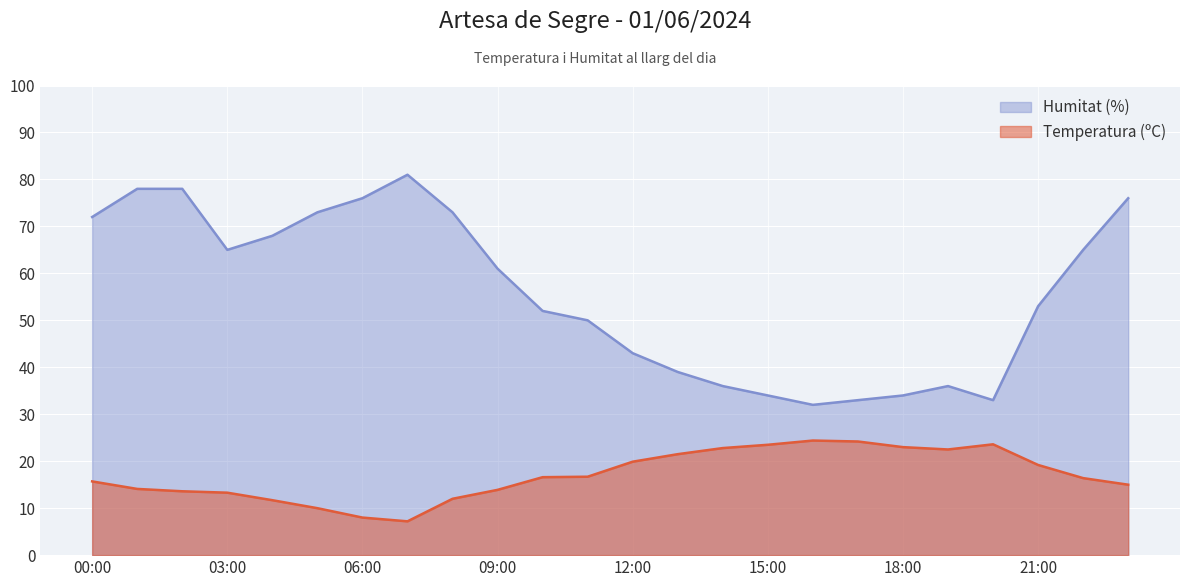

At 02:00, list the series in order from smallest to largest.

Temperatura (ºC), Humitat (%)